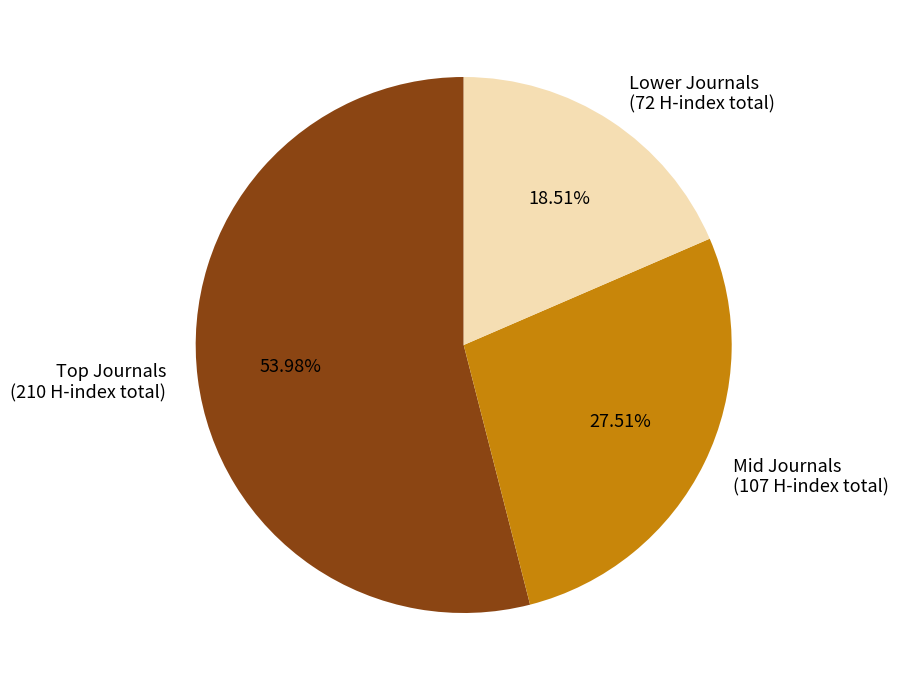

Is there a majority slice in this chart?

Yes